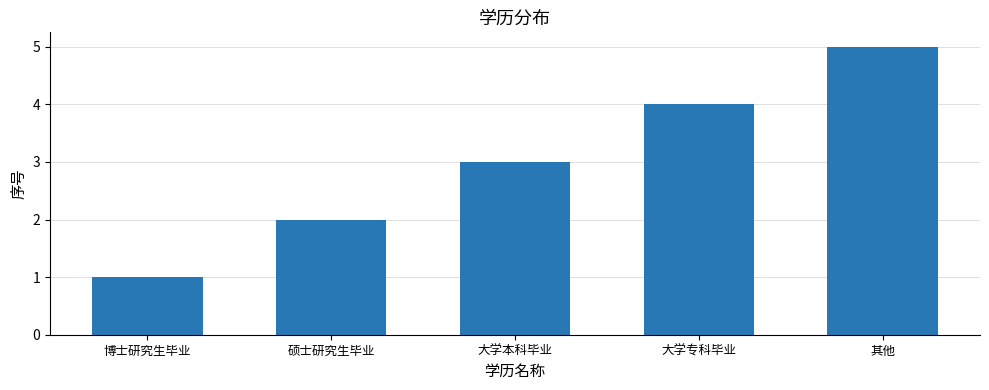

At which category does the chart reach its peak across all series?

其他